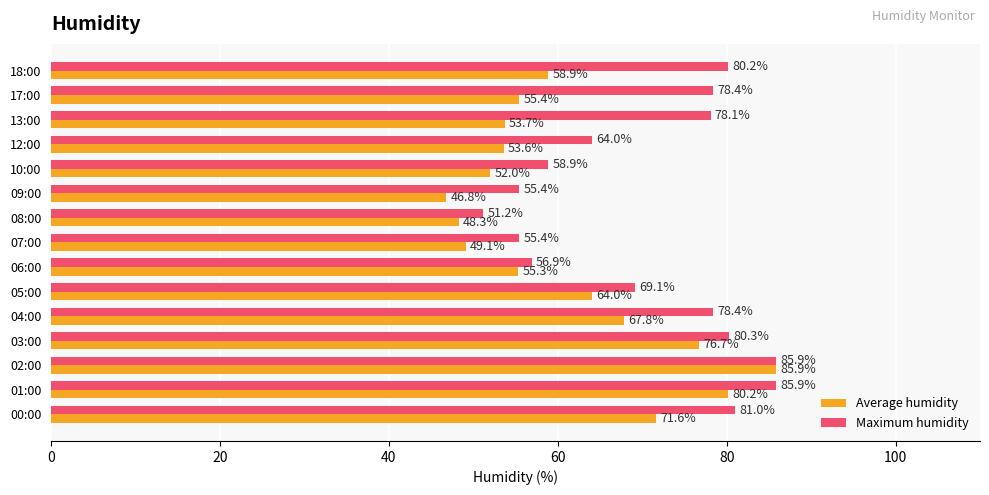

At how many categories does at least one series exceed 63?

10